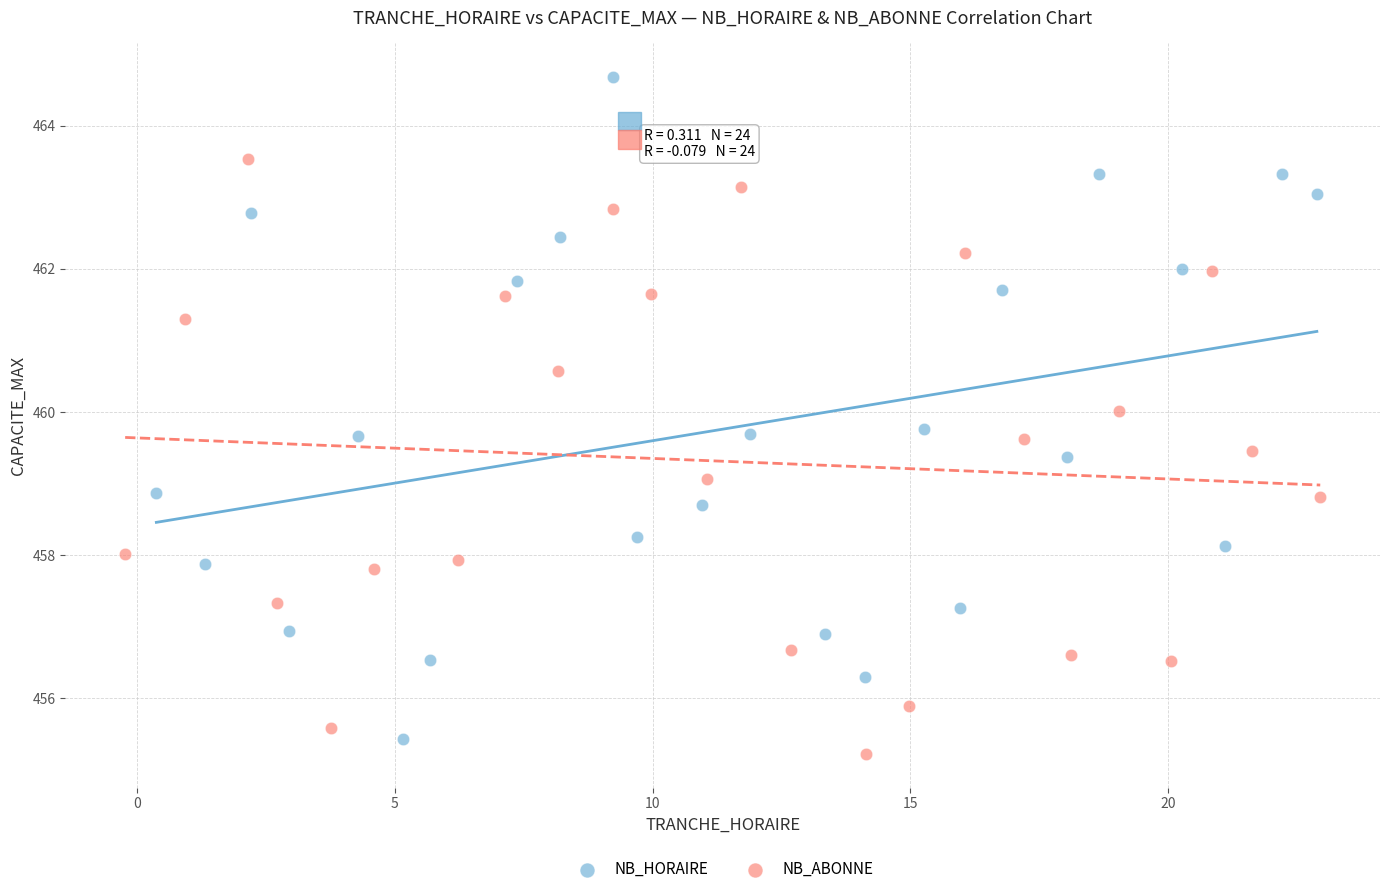

Which series reaches the minimum Y coordinate?

NB_ABONNE